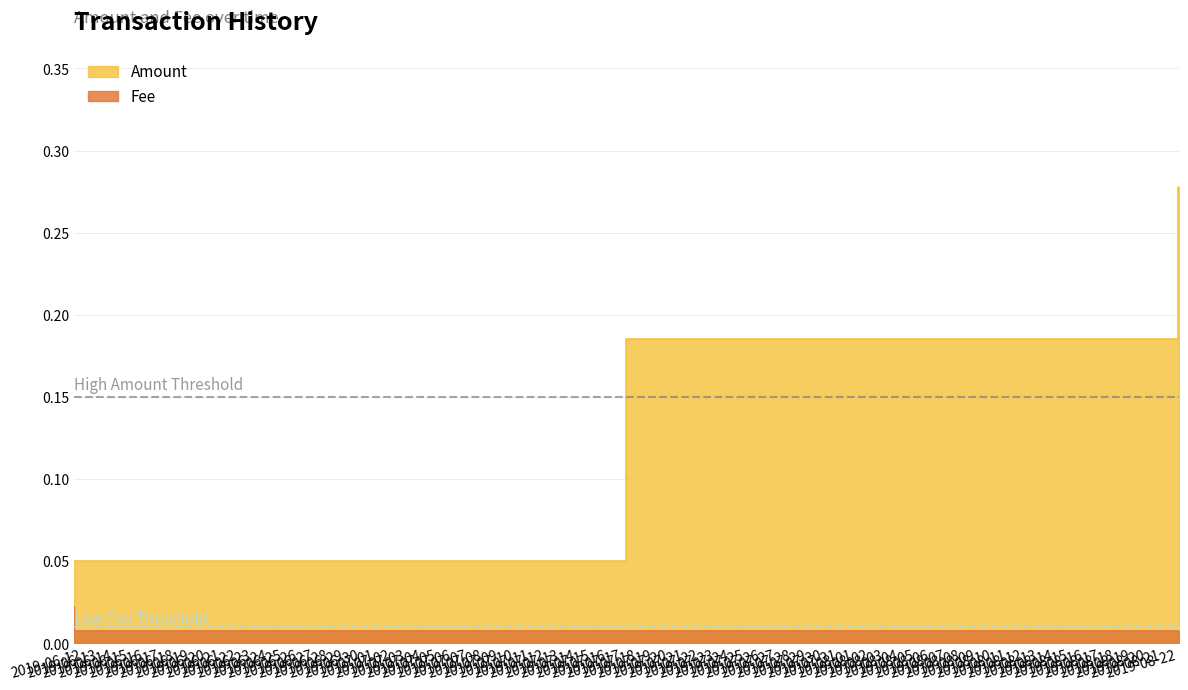

True or false: Fee and Amount cross at least once.

False